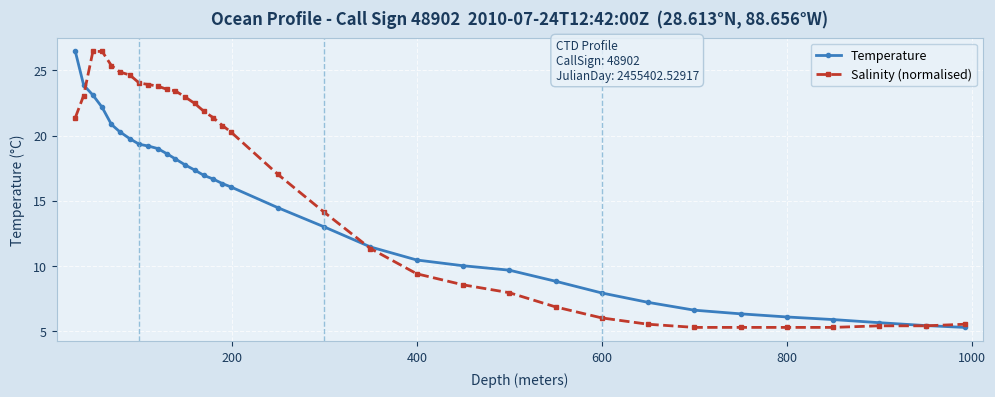

What is the minimum value for Salinity (normalised)?

5.3